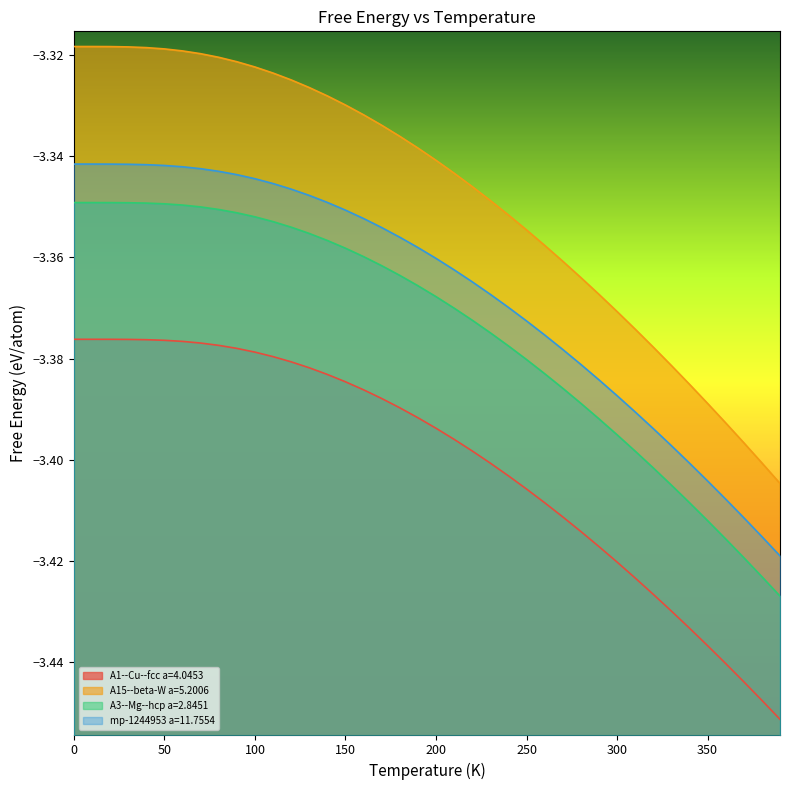

What is the label of the 9th point from the right?

310.0